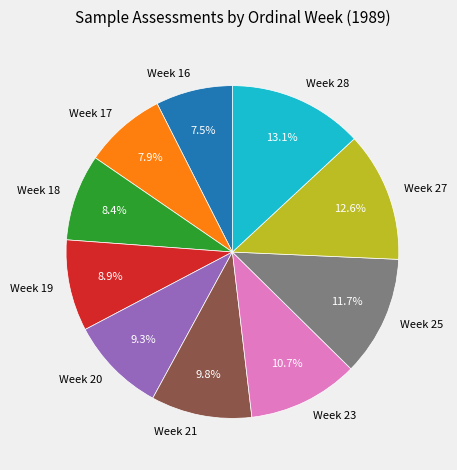

Does any single category account for the majority?

No